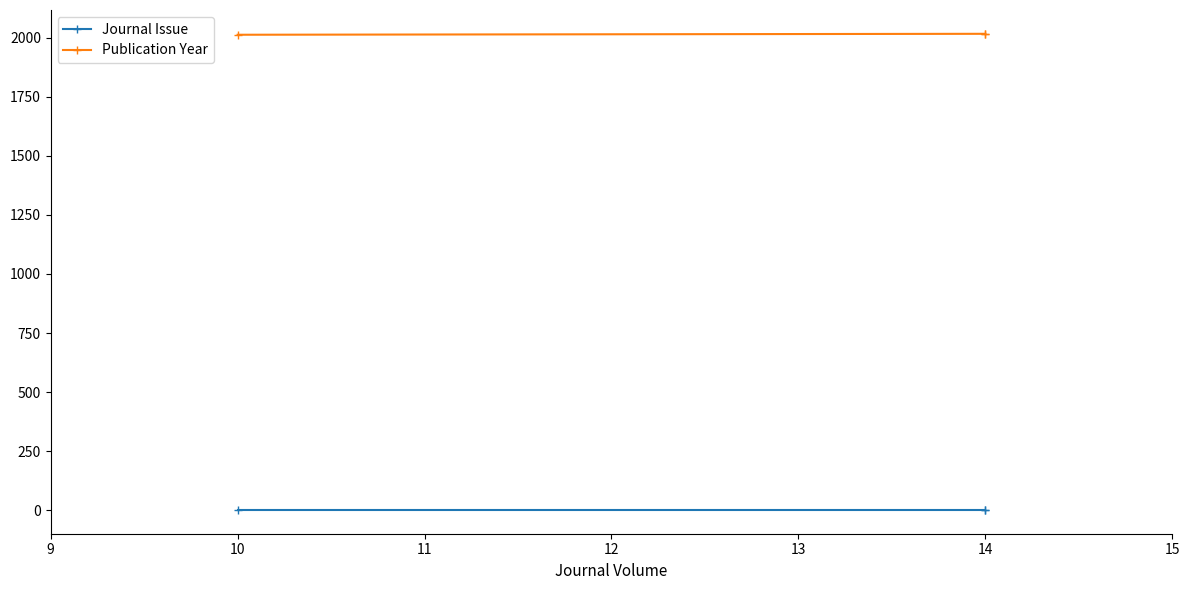

The value of Publication Year at 10 is 3471. True or false?

False